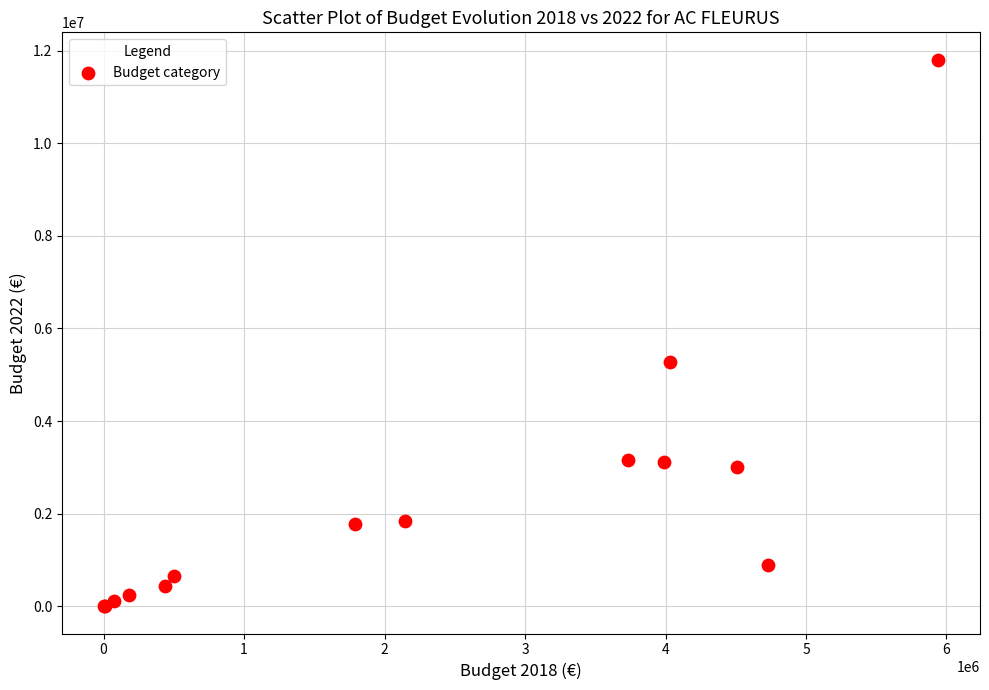

What Y value in the scatter plot is closest to 5902981?

5278338.4